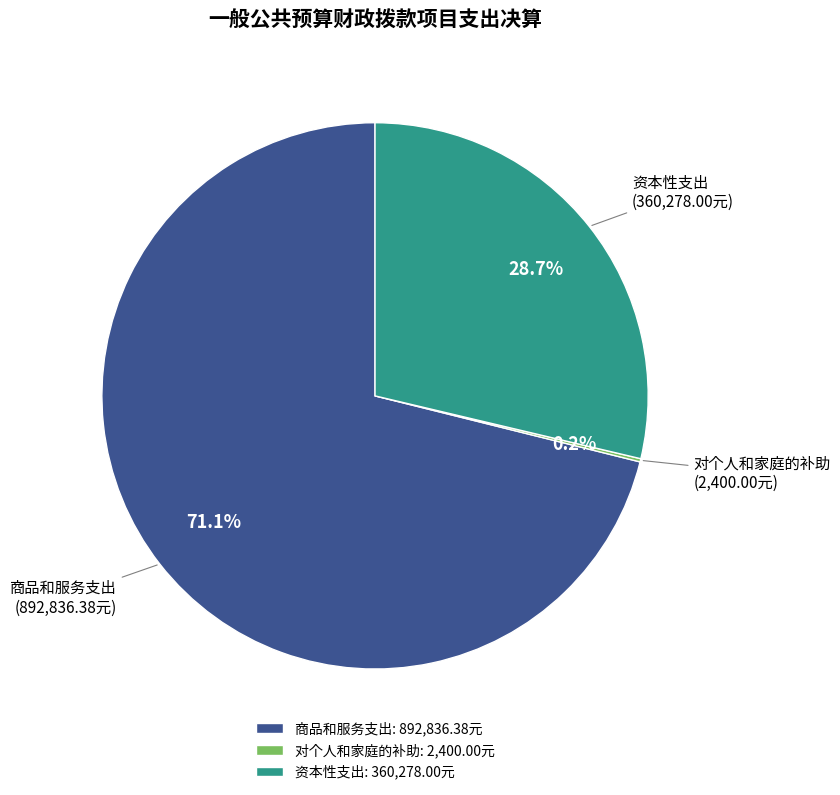

The 商品和服务支出 slice represents 80% of the pie. True or false?

False